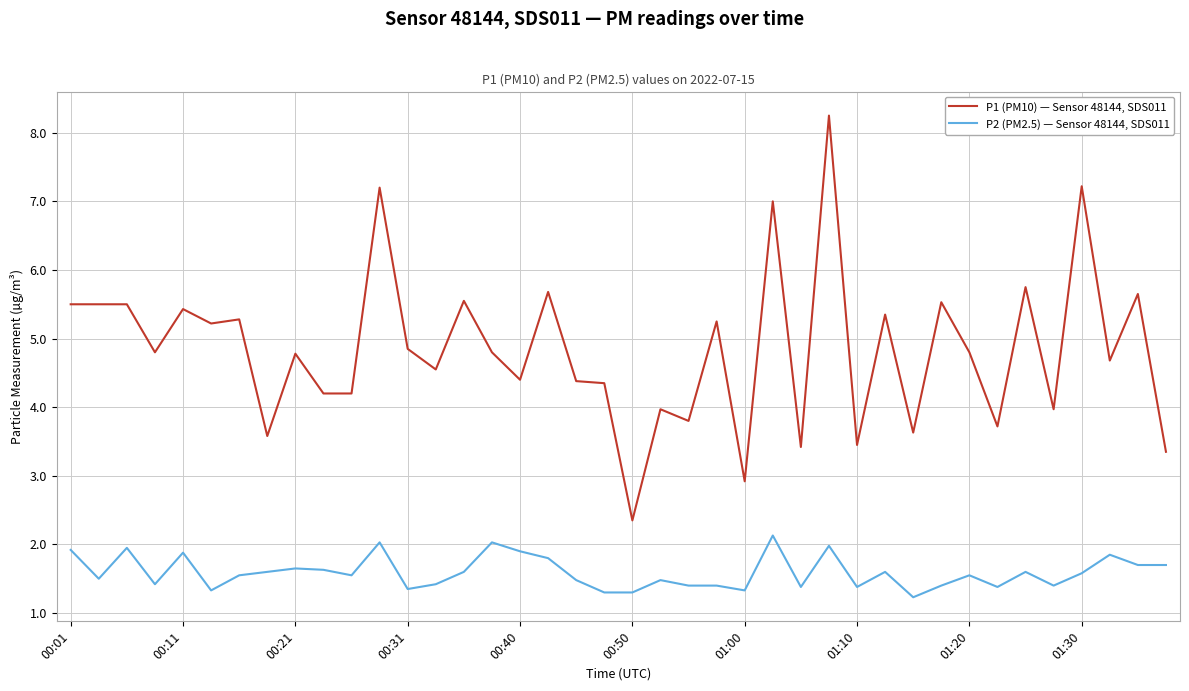

Which series has the largest range (max minus min)?

P1 (PM10) — Sensor 48144, SDS011